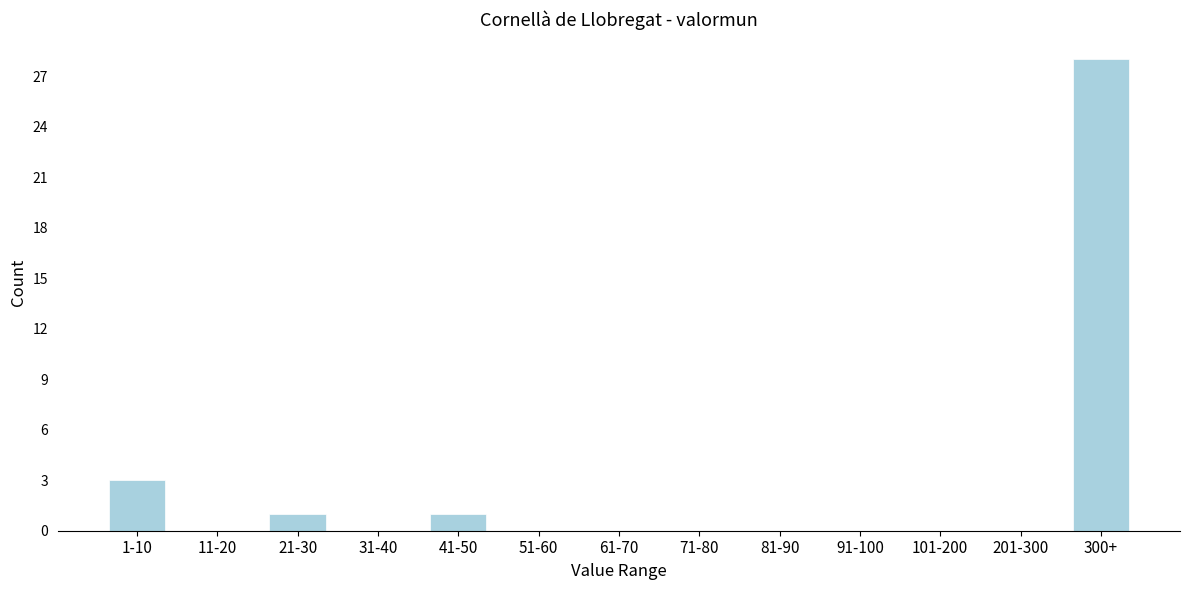

Reading left to right, transcribe all the data shown in this chart.

1-10=3	11-20=0	21-30=1	31-40=0	41-50=1	51-60=0	61-70=0	71-80=0	81-90=0	91-100=0	101-200=0	201-300=0	300+=28